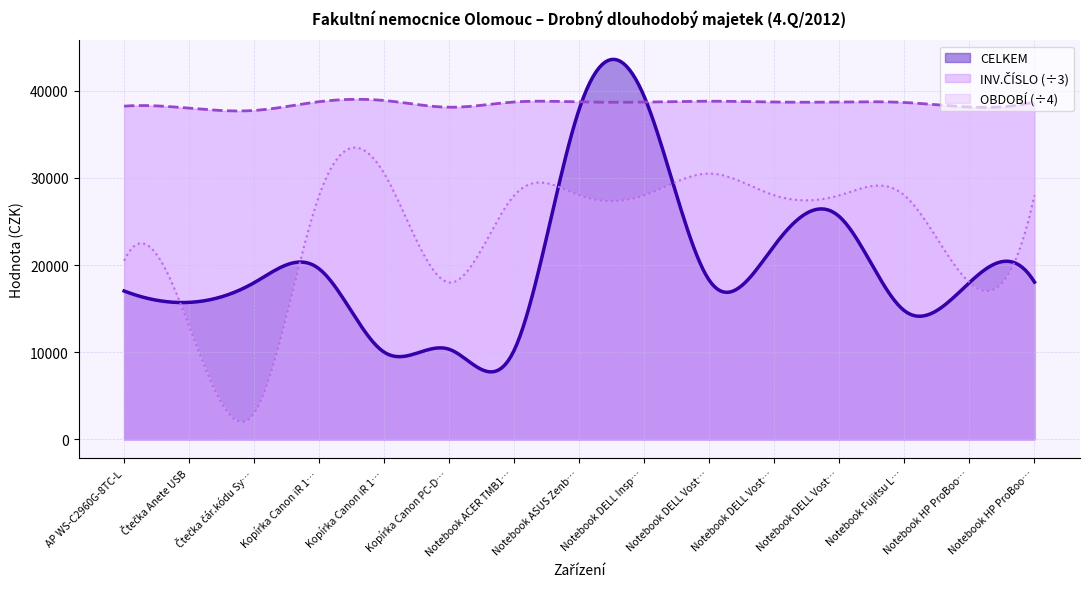

Which series has the largest range (max minus min)?

CELKEM